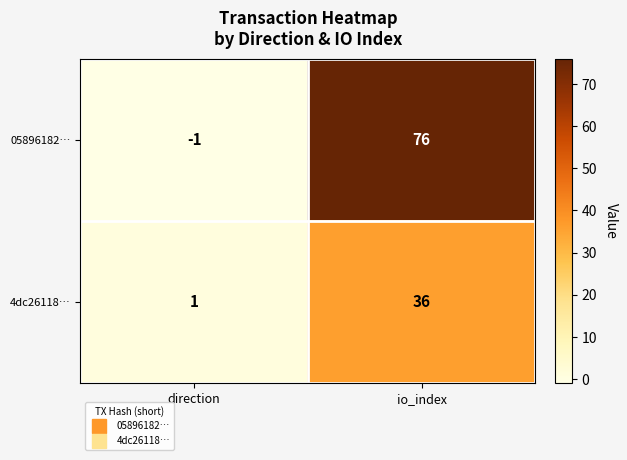

What is the sum of the 4dc26118… values at io_index and direction?

37